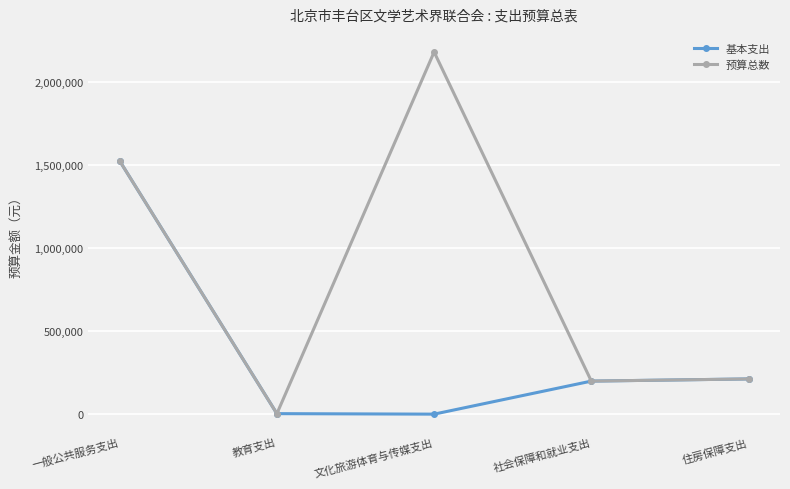

What is the difference between the second highest and minimum values in the 基本支出 series?

212307